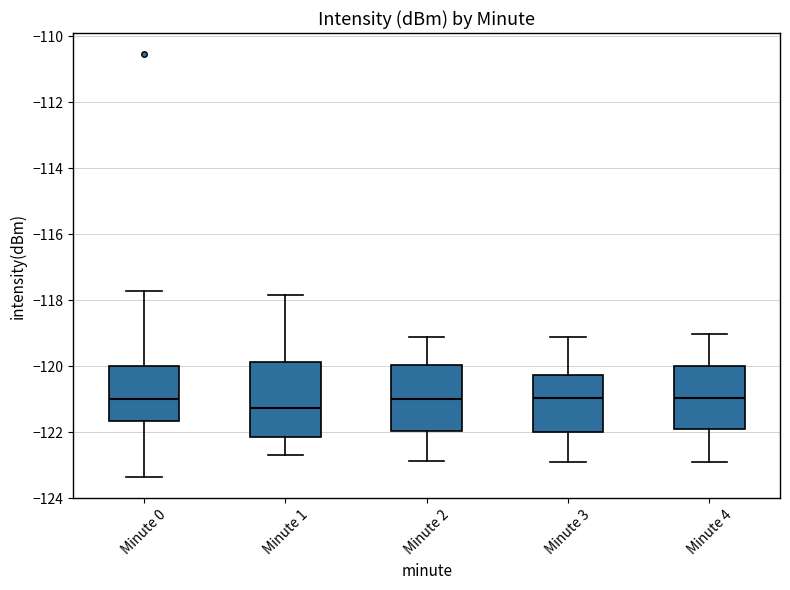

Where does the upper whisker of the box for Minute 1 end on the y-axis? The values are not printed on the chart, so give them approximately, as read against the axis.

-117.8